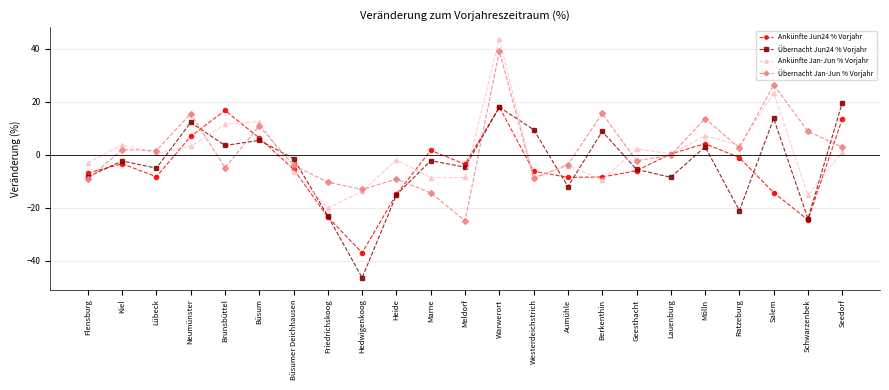

What value does the Ankünfte Jun24 % Vorjahr series have at Marne?

1.7